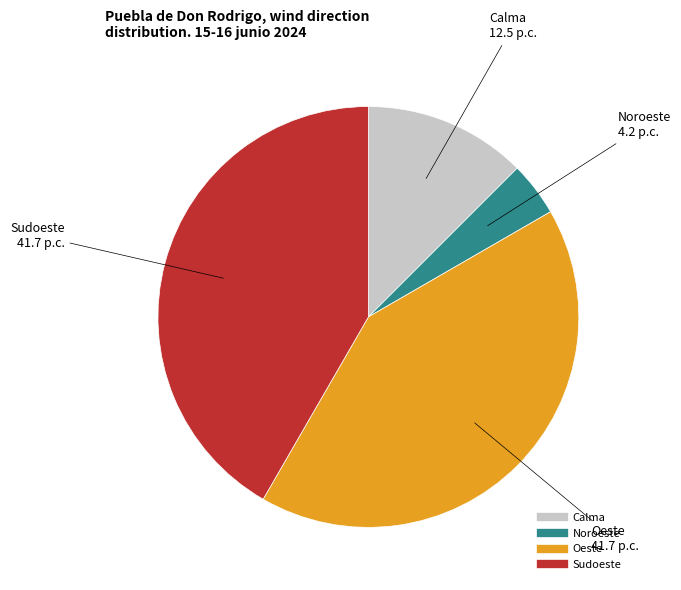

True or false: Noroeste accounts for 4% of the total.

True